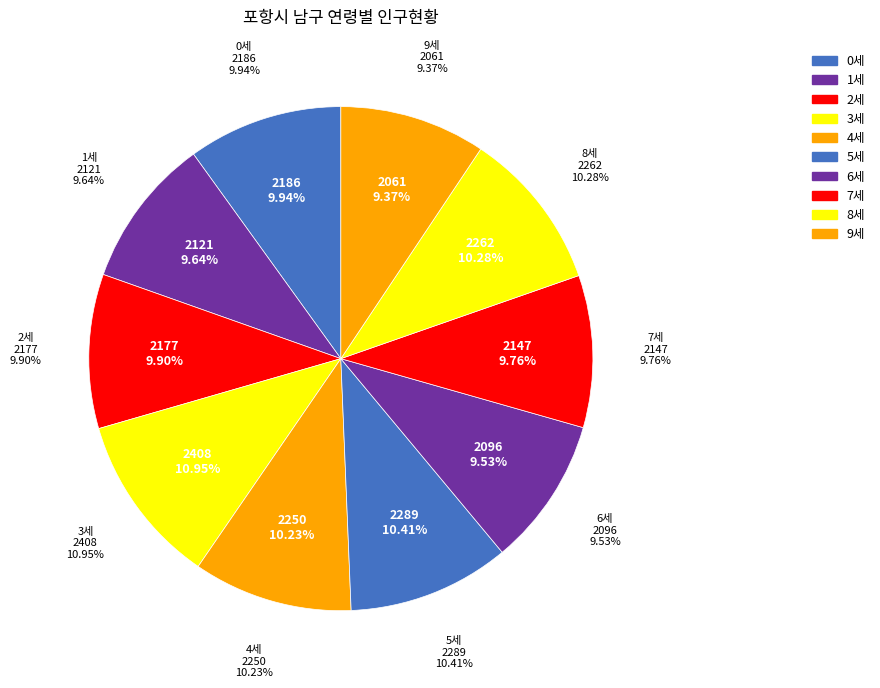

Between 9세 and 4세, which is larger?

4세